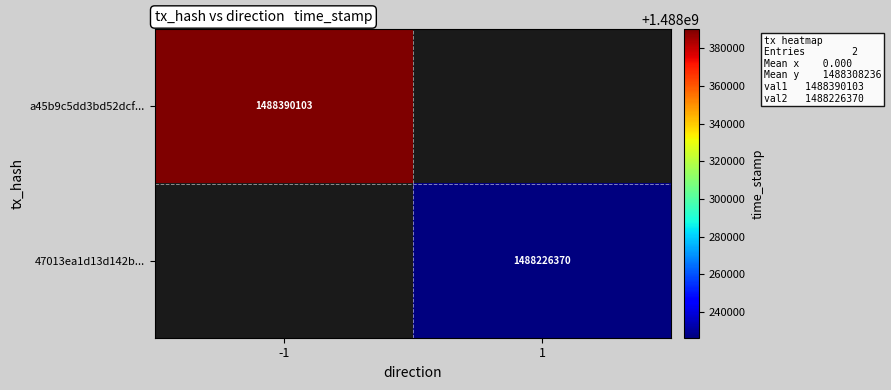

The value of 47013ea1d13d142b... at 1 is 1985294608. True or false?

False